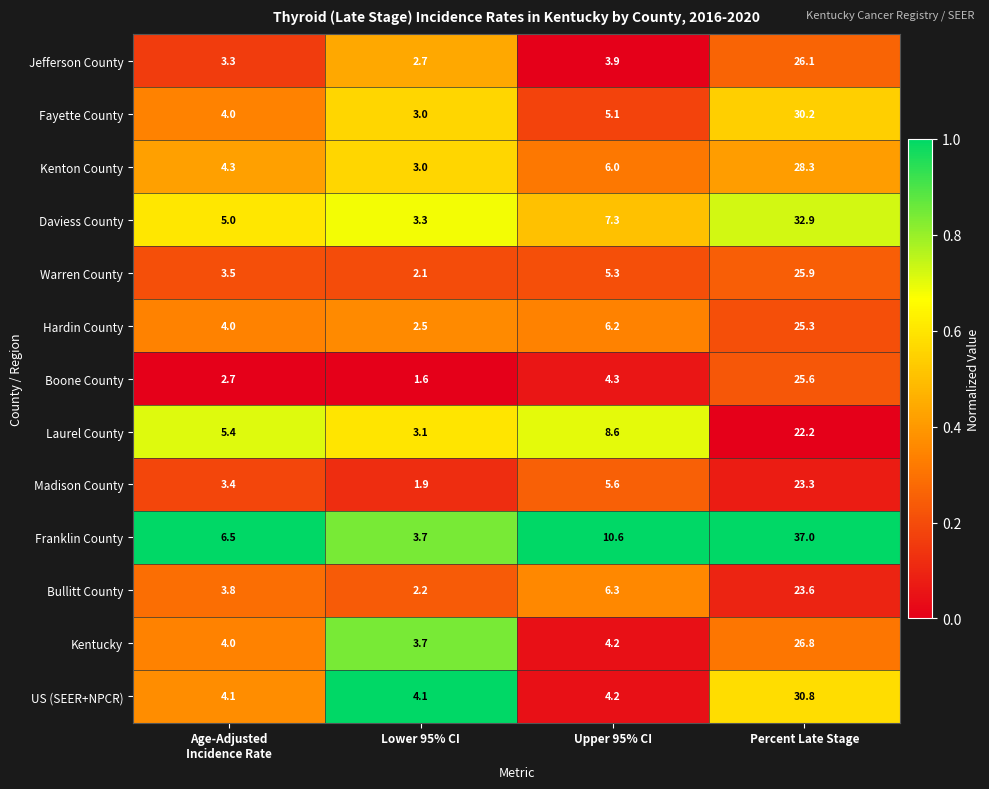

What is the difference between the Boone County values at Percent Late Stage and Lower 95% CI?

24.0